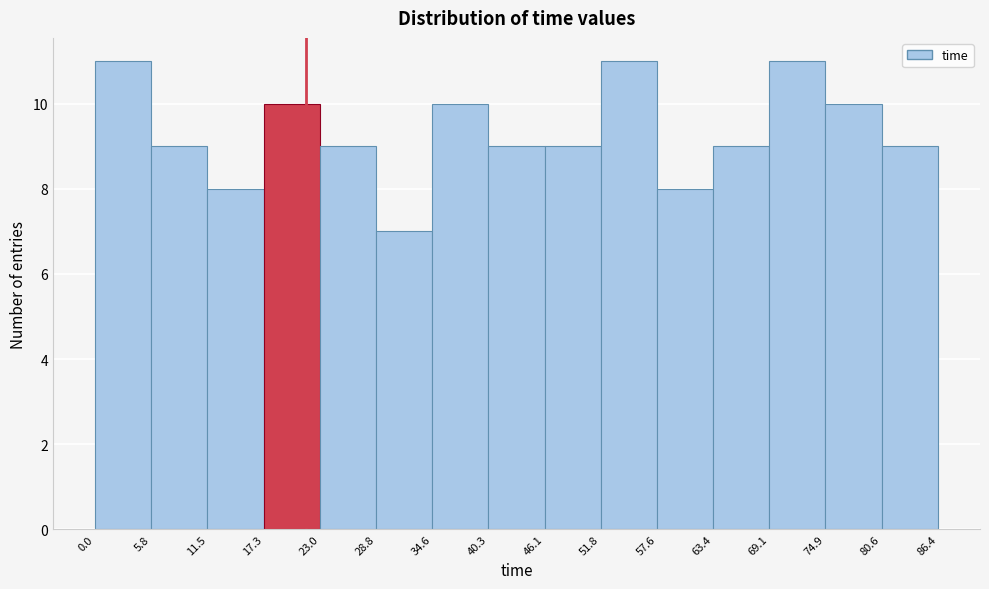

What is the height of the bar covering 17.3 to 23.0 on the x-axis? The values are not printed on the chart, so give them approximately, as read against the axis.

10